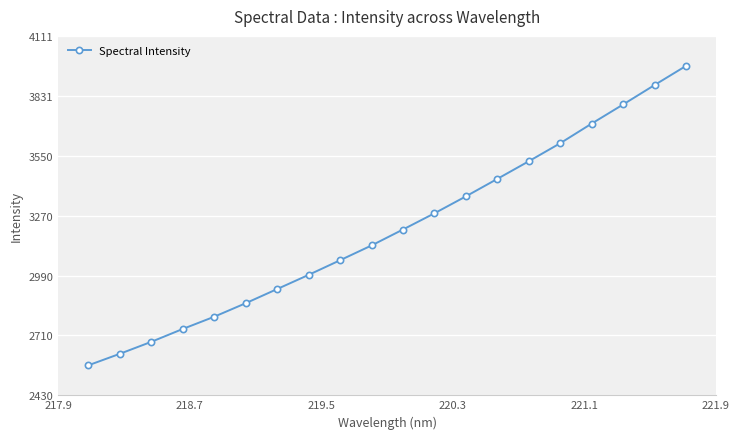

Does the chart have visible grid lines?

Yes